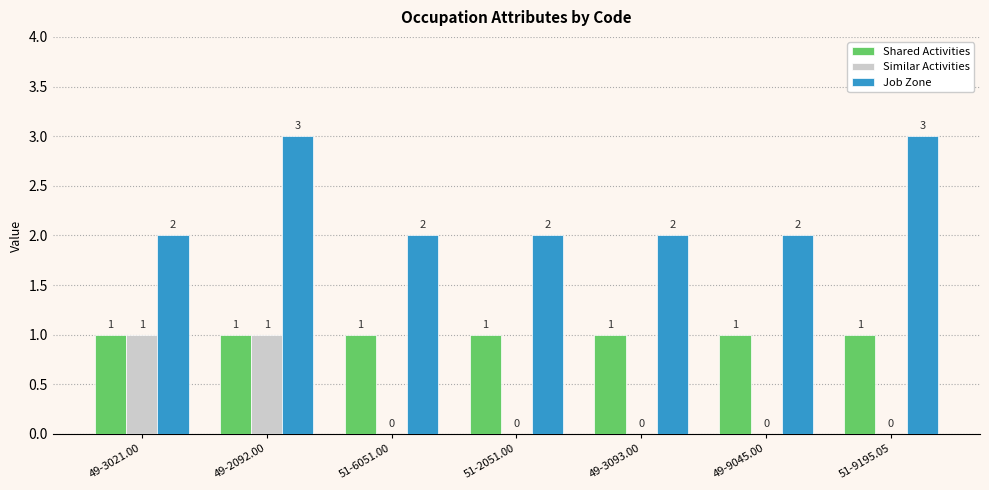

How many categories are shown in the chart?

7